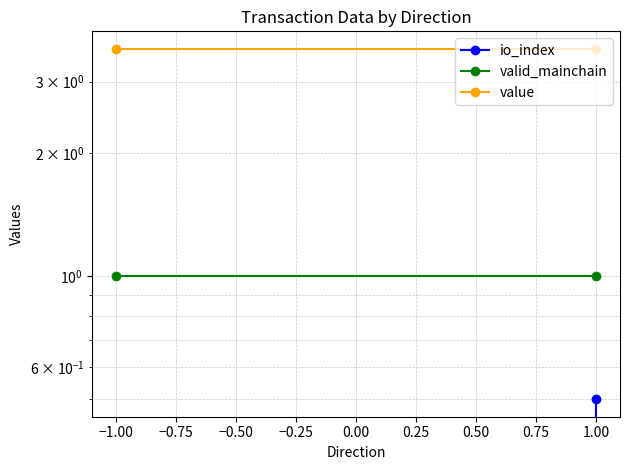

The valid_mainchain series shows 1.0 at 1.00. True or false?

True